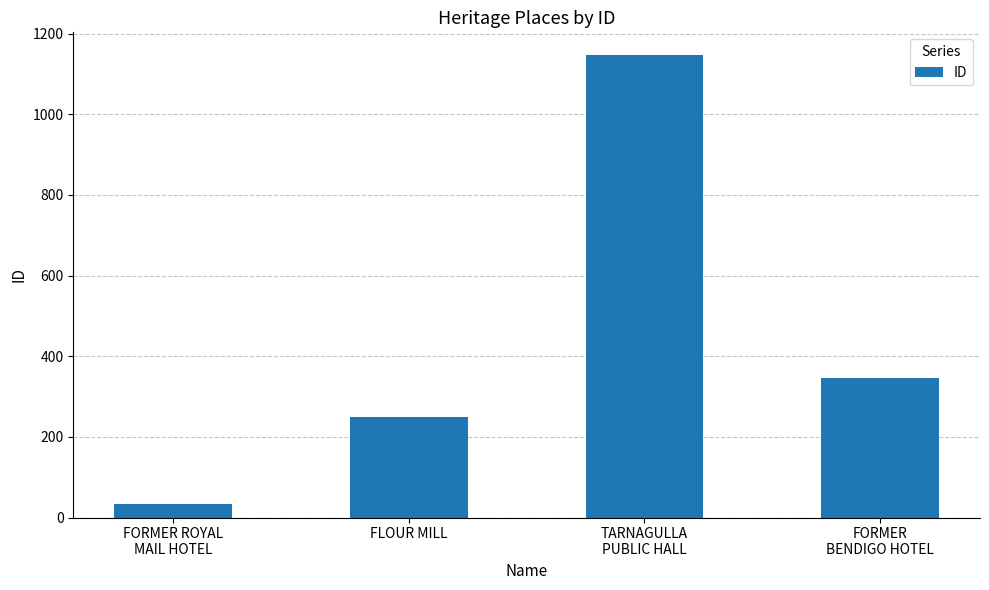

How many data points does each series have?

4